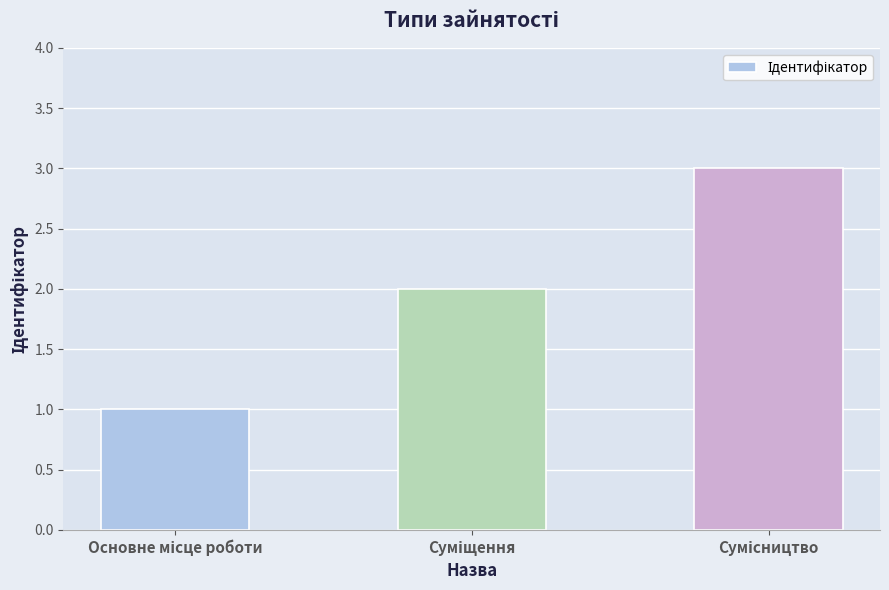

What is the difference between the maximum and minimum values?

2